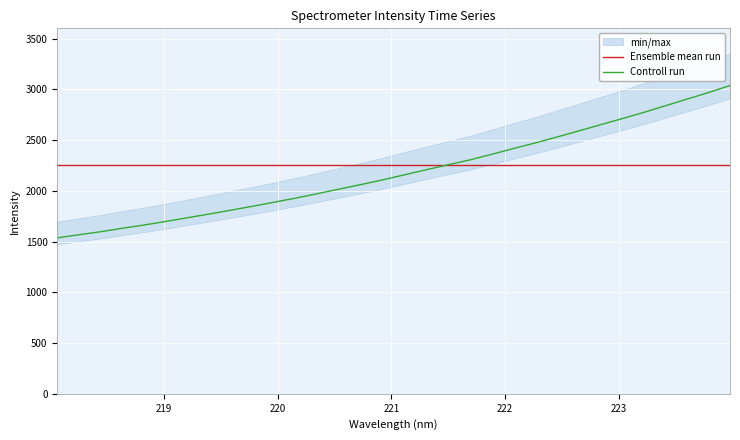

What is the lowest value of the Ensemble mean run series?

2256.4